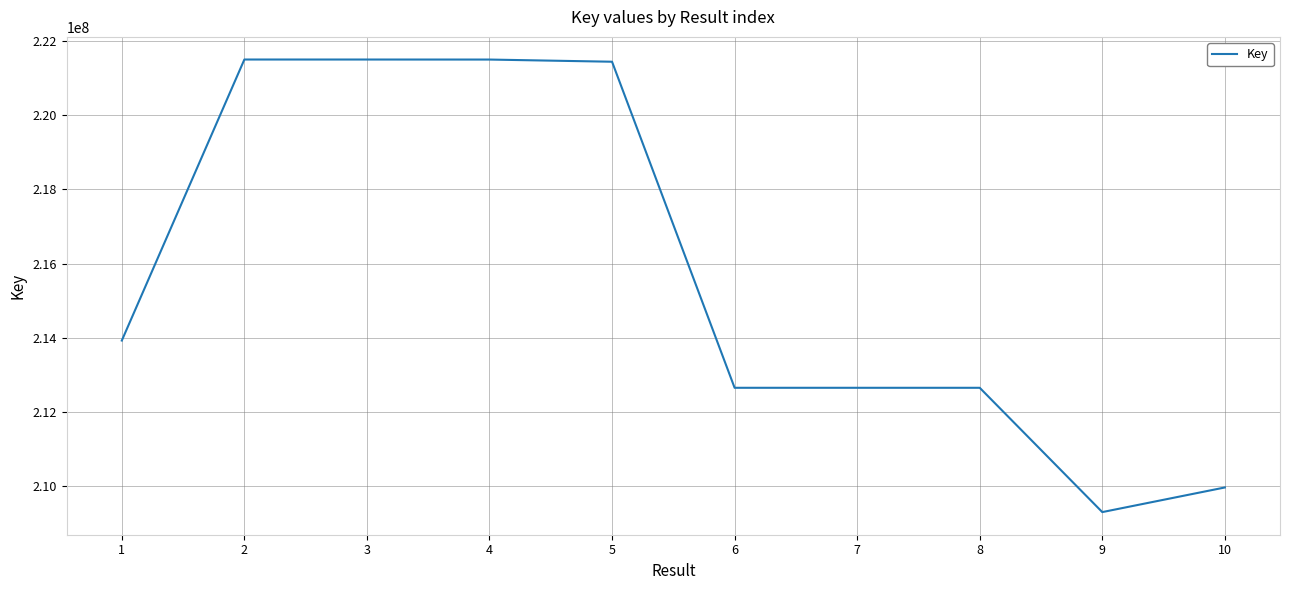

Is it true that the value at 7 is 212650981?

True